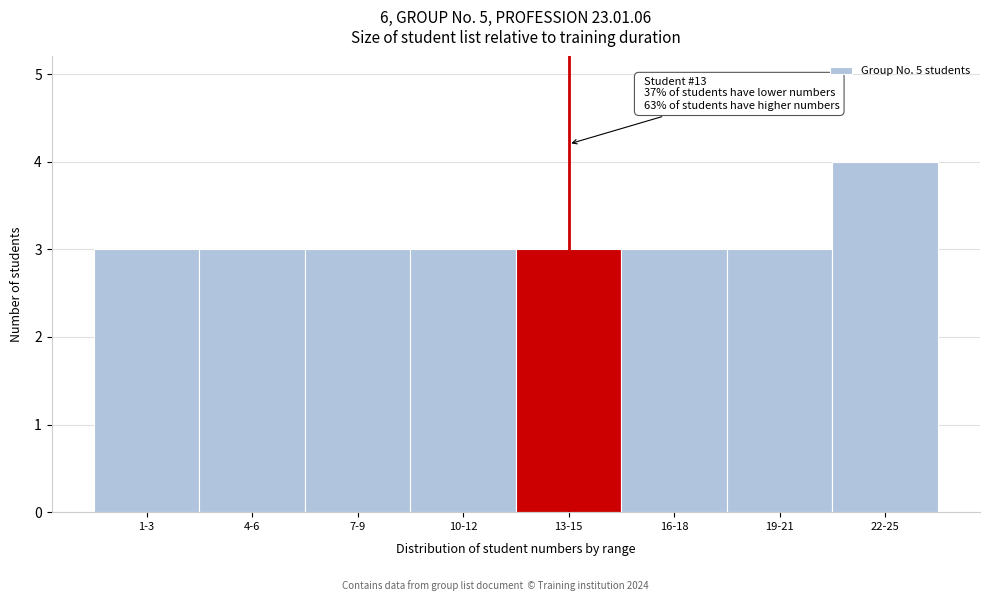

Reading left to right, what are all the values shown in this chart?

3	3	3	3	3	3	3	4